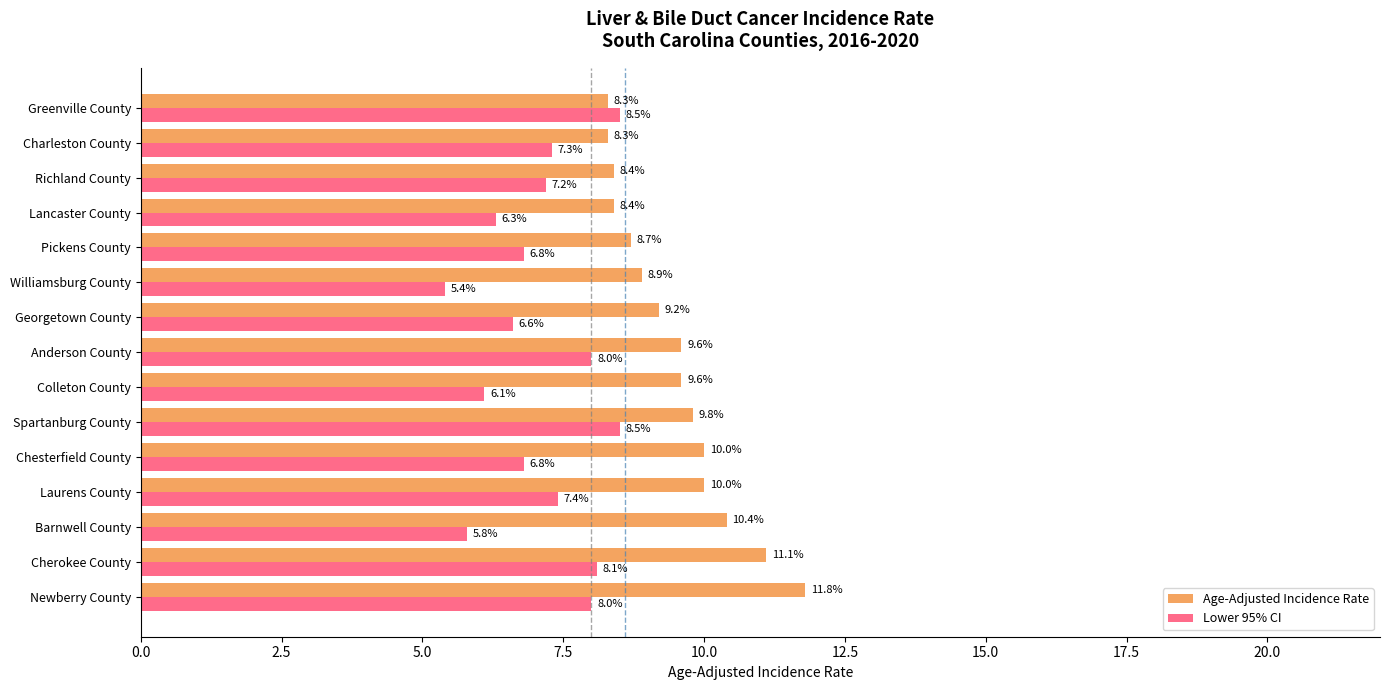

What is the total value across all series at Anderson County?

17.6